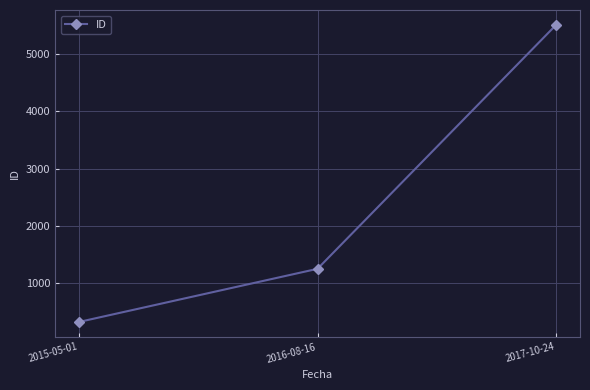

What is the maximum value shown in the chart?

5513